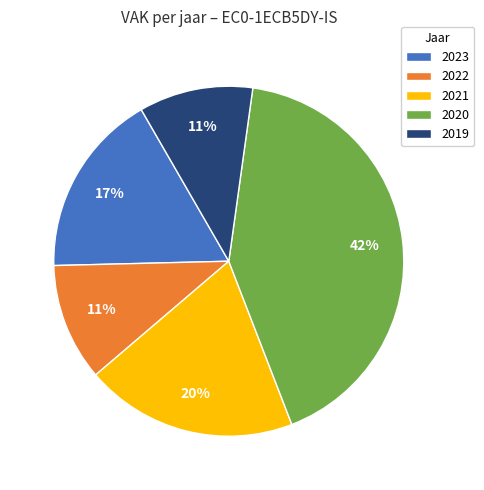

Is it true that 2020 is 42% of the pie?

True